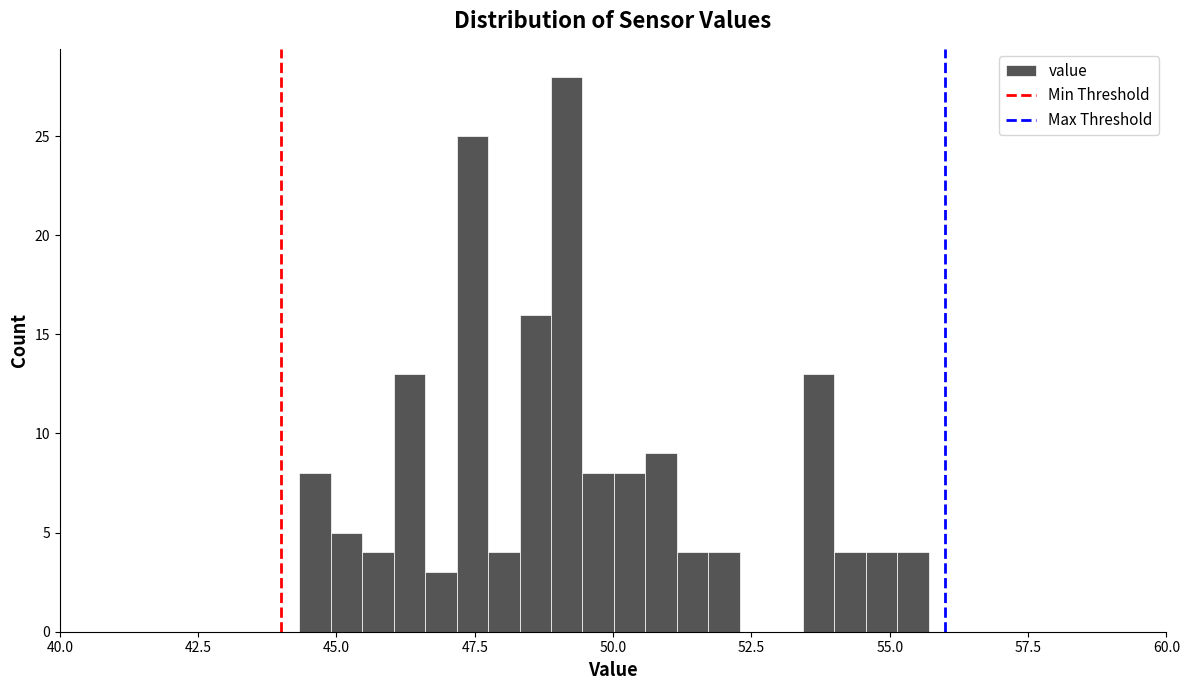

Read against the x-axis, roughly where is the centre of the tallest bar?

49.0